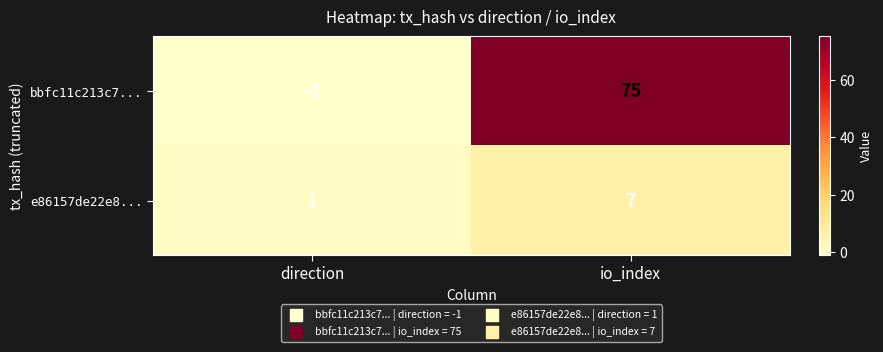

The value of bbfc11c213c7... at direction is 0. True or false?

False